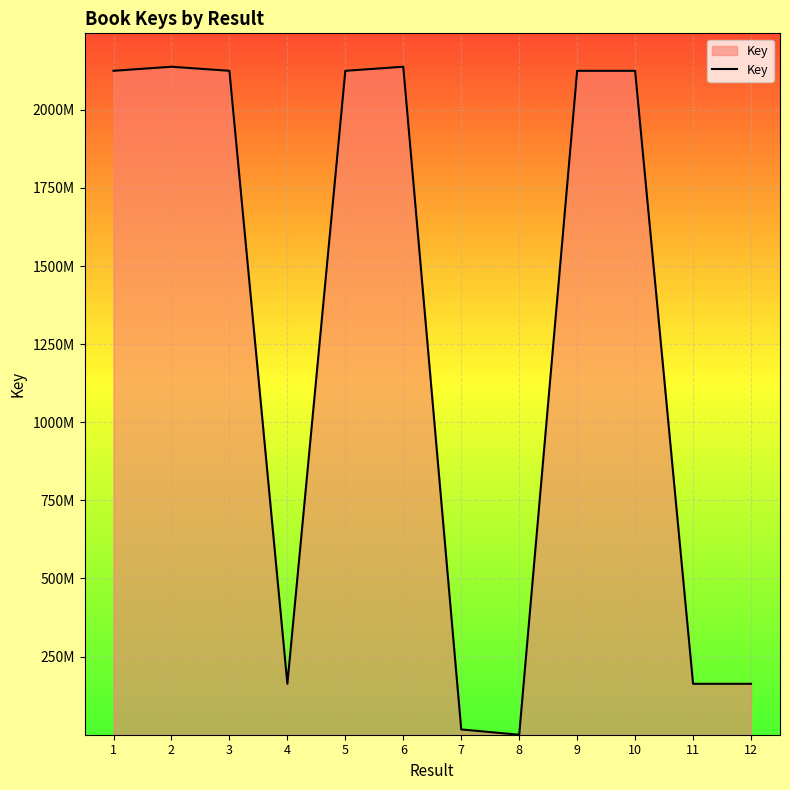

Approximately how many times larger is the value at 11 compared to 12?

1.0